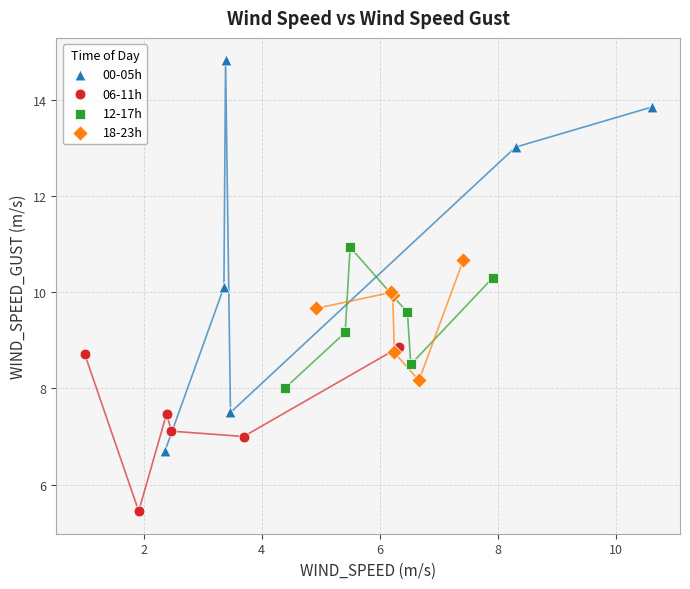

What are all the series names shown in the legend?

00-05h, 06-11h, 12-17h, 18-23h